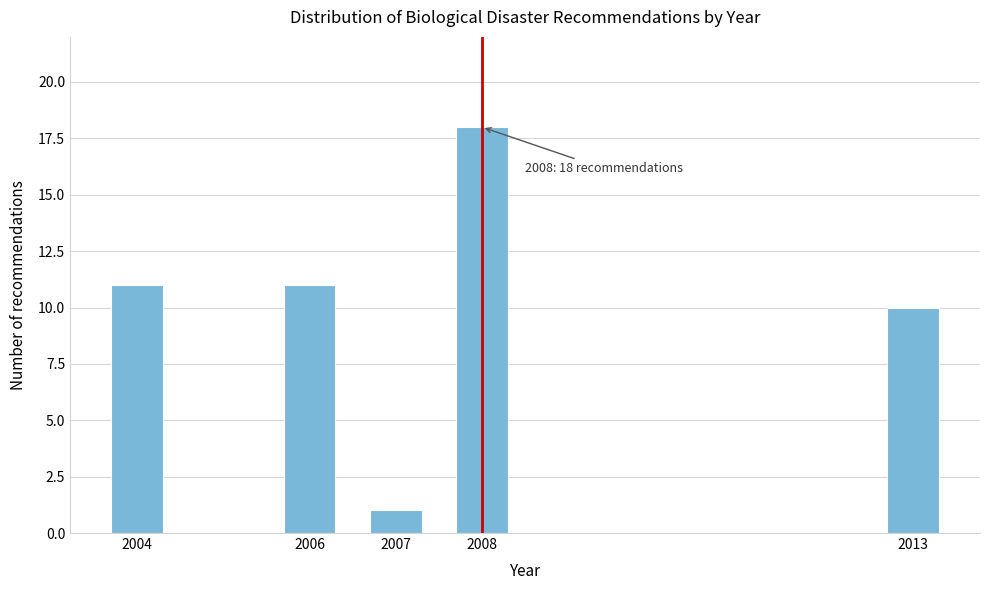

Reading left to right, list all the values displayed in this chart.

2004=11	2006=11	2007=1	2008=18	2013=10